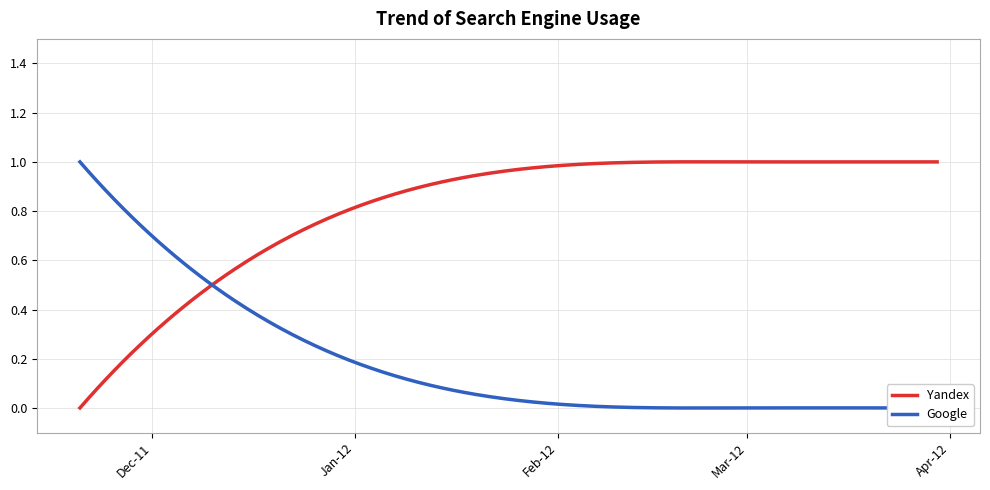

True or false: Yandex has more than 0 points higher than both neighbors.

True